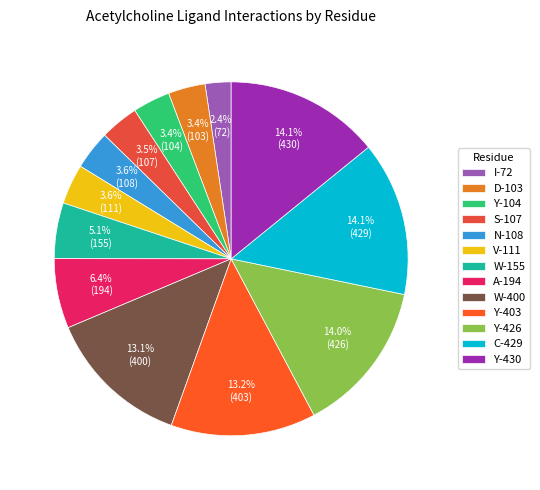

To the nearest percent, what is the average slice percentage?

8%